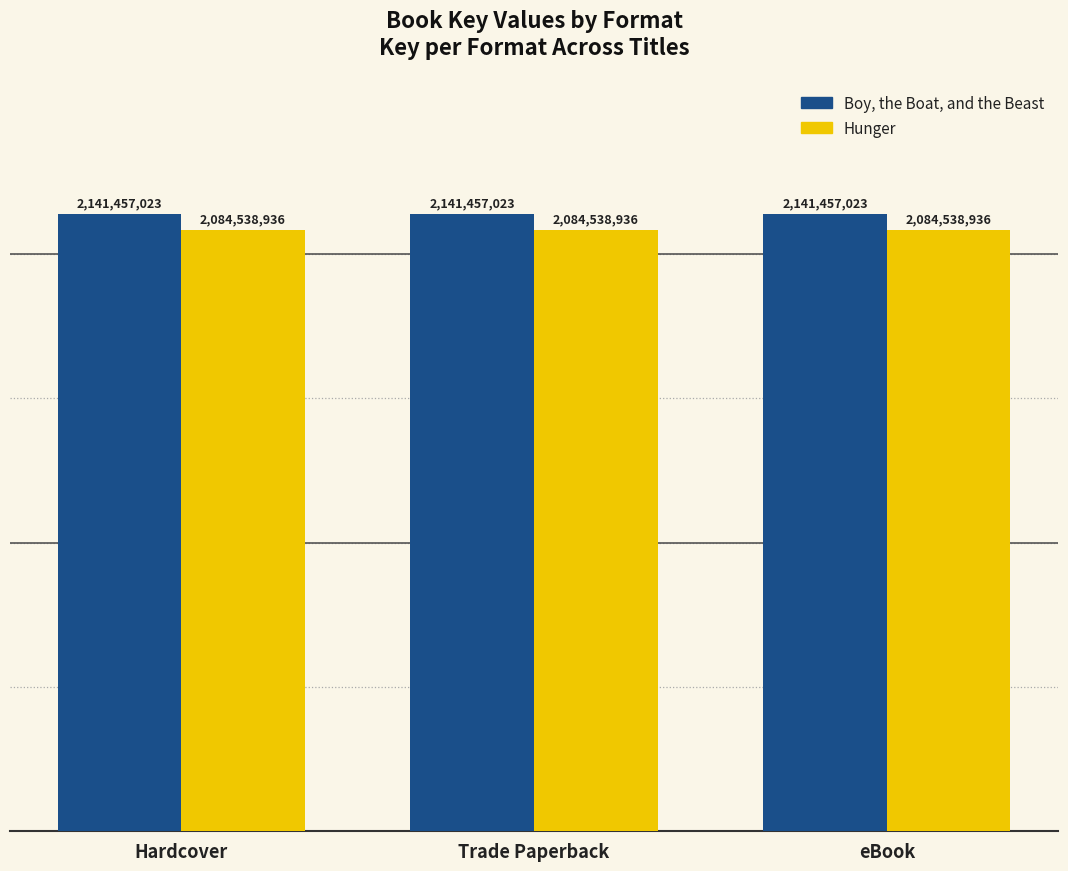

What is the label of the 3rd bar from the right?

Hardcover